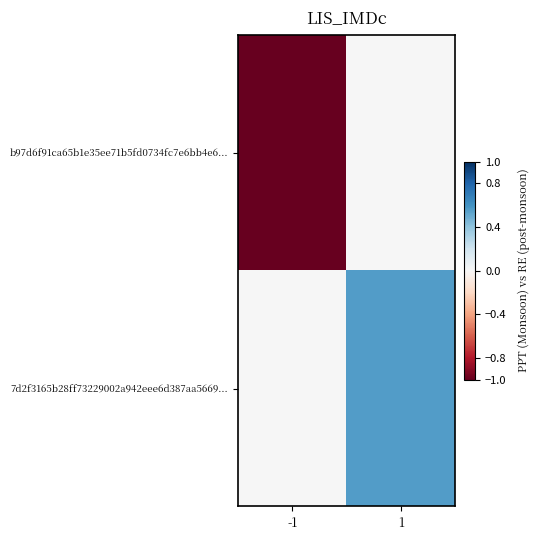

Which series has the widest spread of values?

b97d6f91ca65b1e35ee71b5fd0734fc7e6bb4e6...